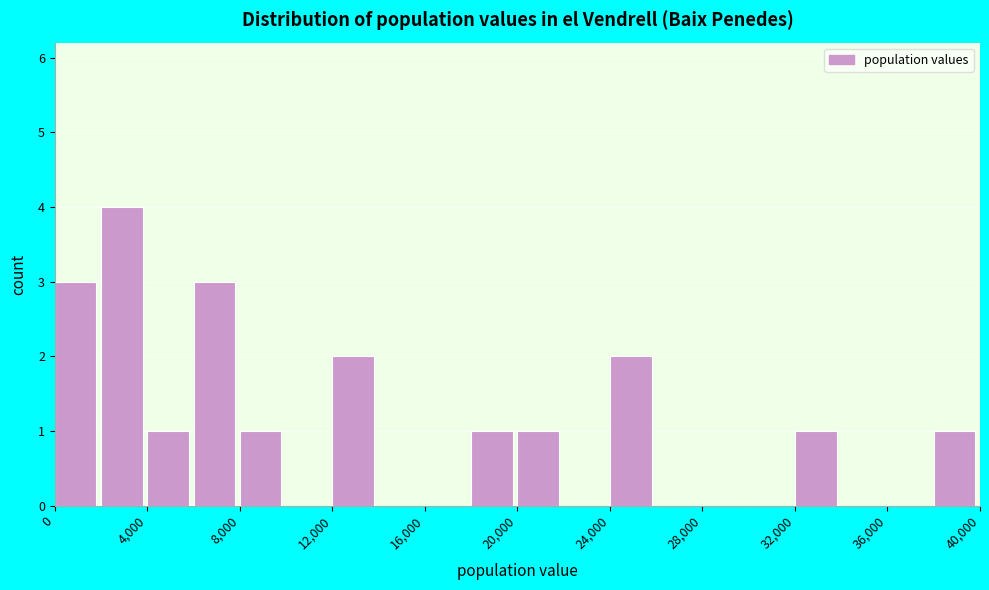

Reading left to right, transcribe this chart: for each bar, give the range it covers on the x-axis and its height. The values are not printed on the chart, so give them approximately, as read against the axis.

0 to 2000: 3
2000 to 4000: 4
4000 to 6000: 1
6000 to 8000: 3
8000 to 10000: 1
10000 to 12000: 0
12000 to 14000: 2
14000 to 16000: 0
16000 to 18000: 0
18000 to 20000: 1
20000 to 22000: 1
22000 to 24000: 0
24000 to 26000: 2
26000 to 28000: 0
28000 to 30000: 0
30000 to 32000: 0
32000 to 34000: 1
34000 to 36000: 0
36000 to 38000: 0
38000 to 40000: 1